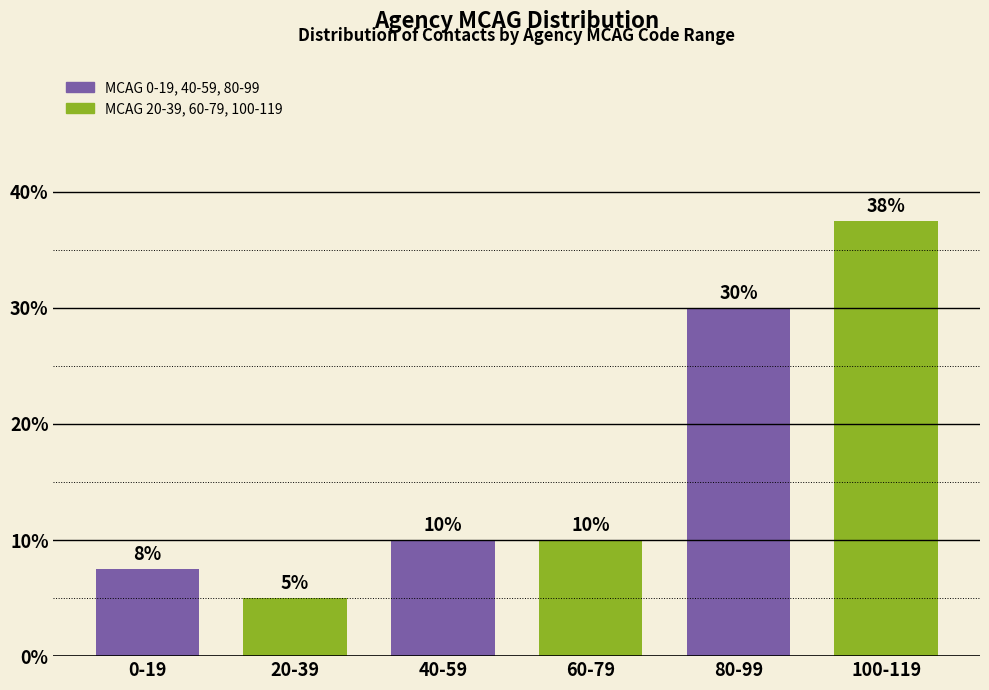

Is it true that the value at 100-119 is 49.0?

False